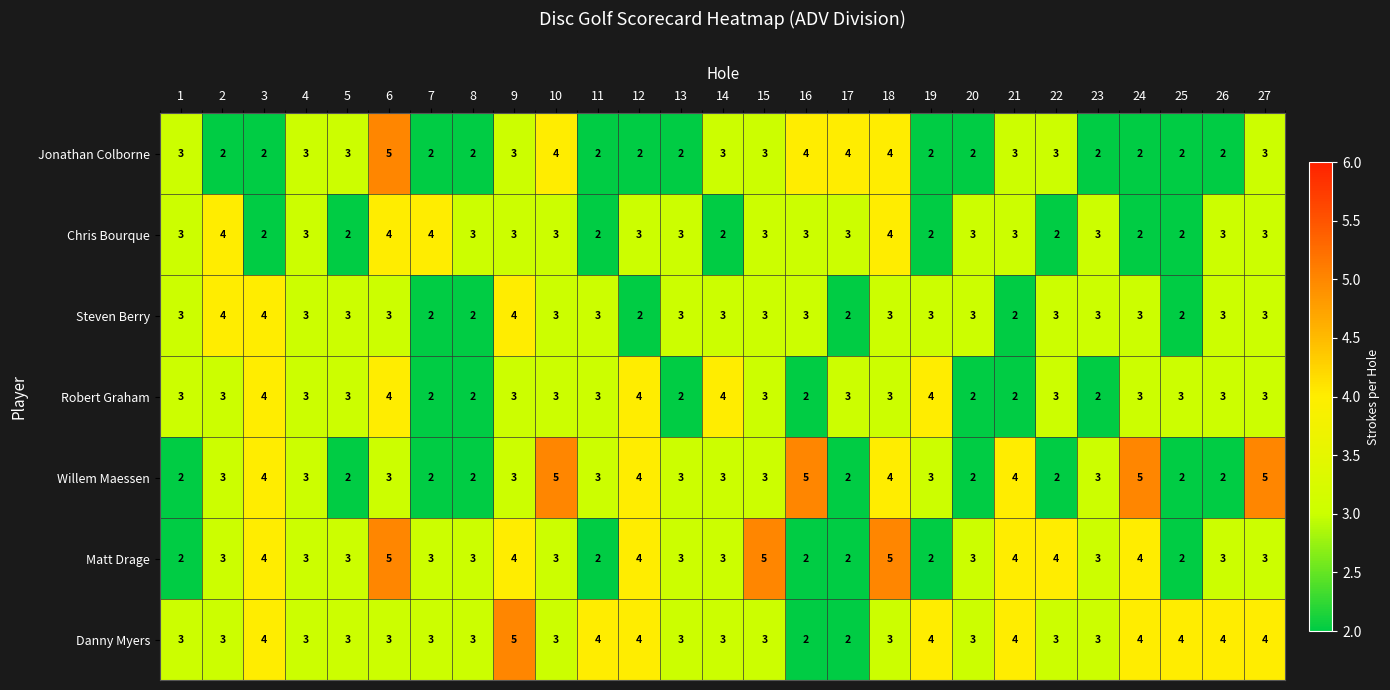

Which series has the largest total across all categories?

Danny Myers